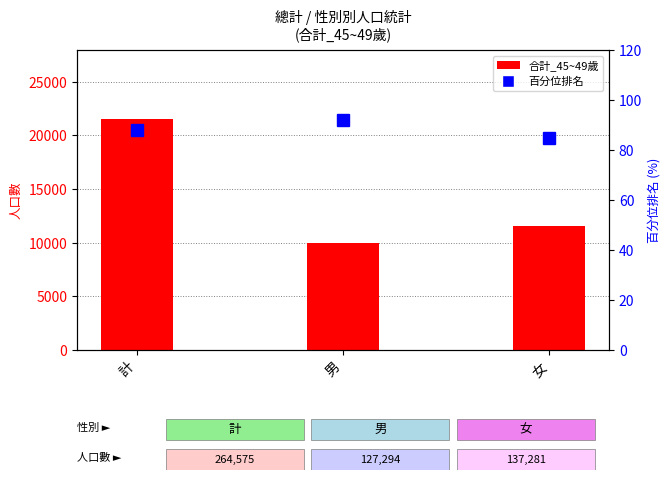

At 男, list the series in order from smallest to largest.

百分位排名, 合計_45~49歲